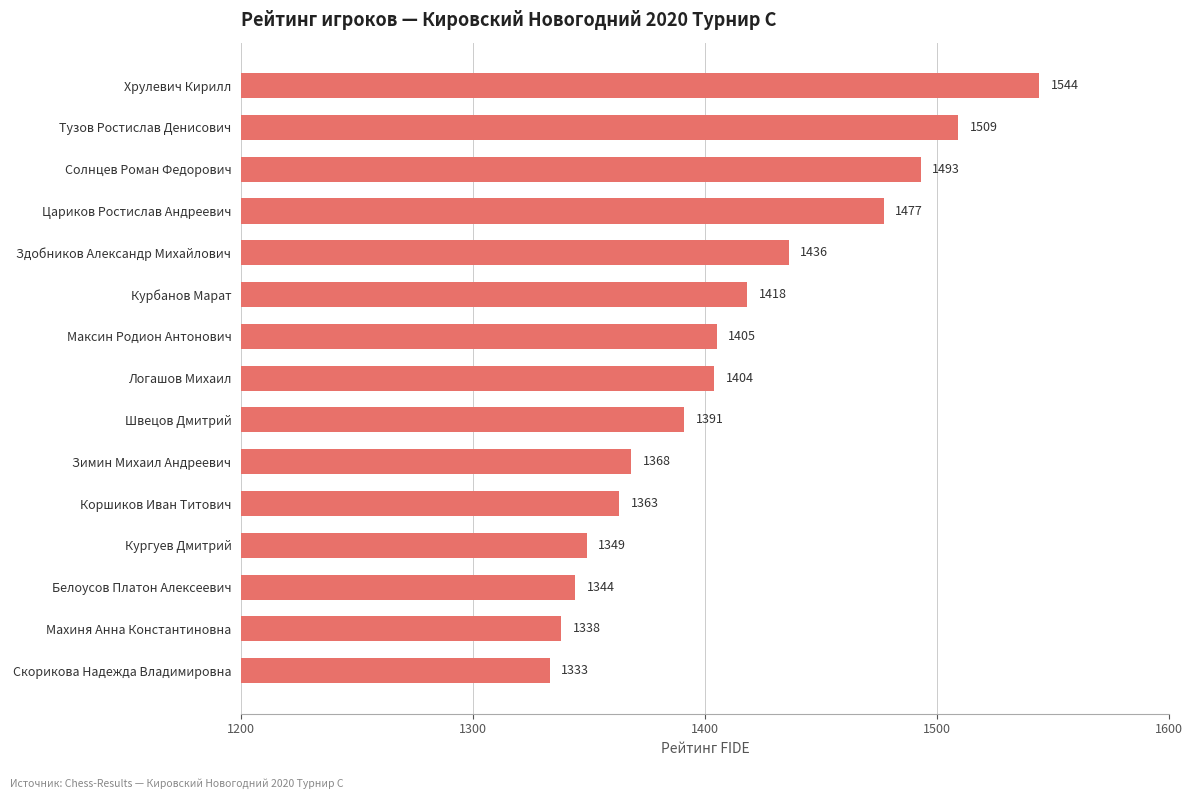

Where is the data nearest to the value 1438?

Здобников Александр Михайлович